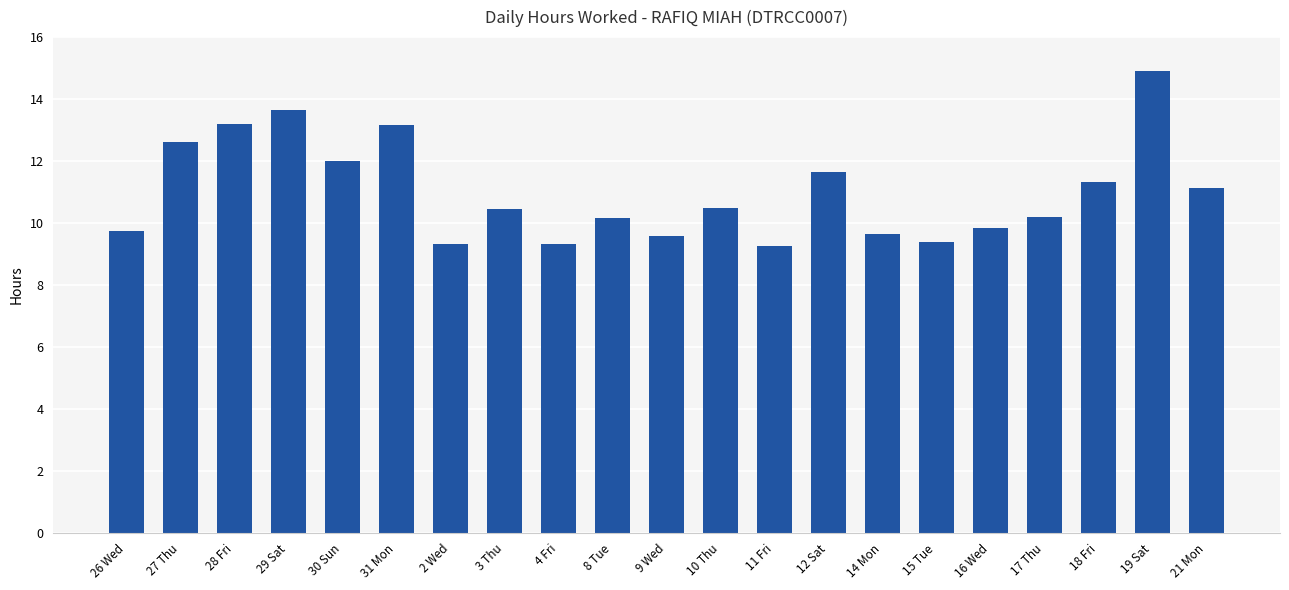

Approximately how many times larger is the value at 12 Sat compared to 17 Thu?

1.1